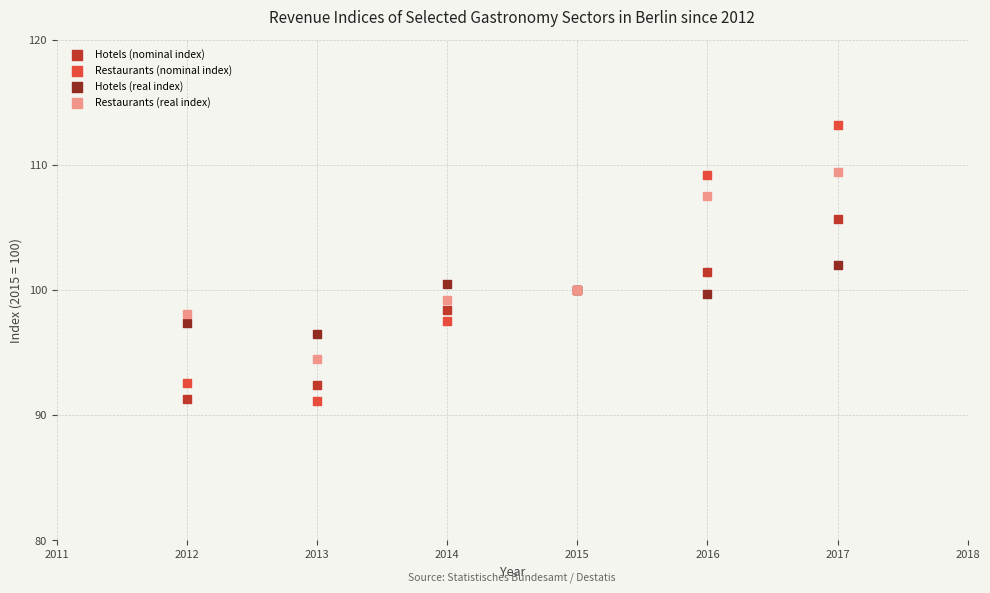

Which series contains the highest Y value?

Restaurants (nominal index)